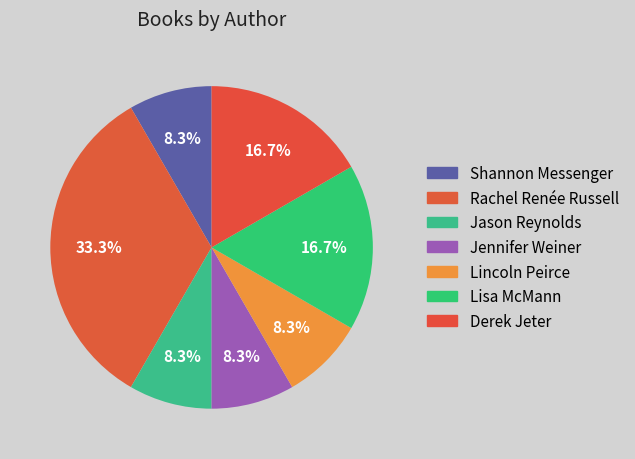

How many slices are in this pie chart?

7